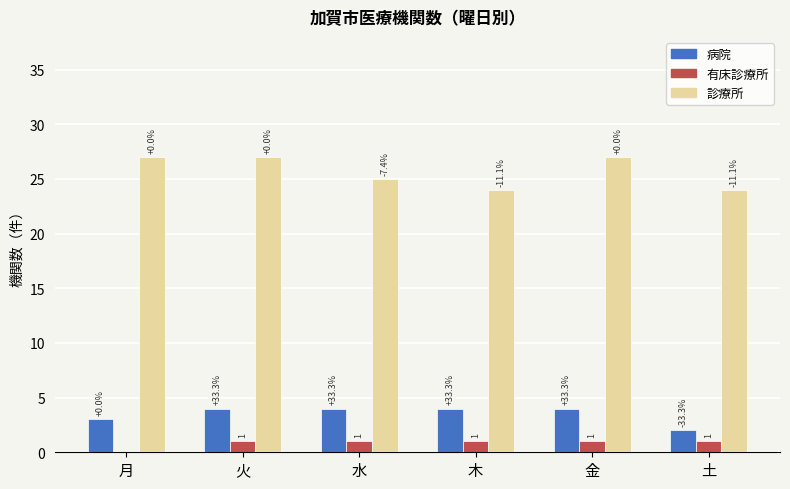

How many 病院 values are between 3 and 4?

5